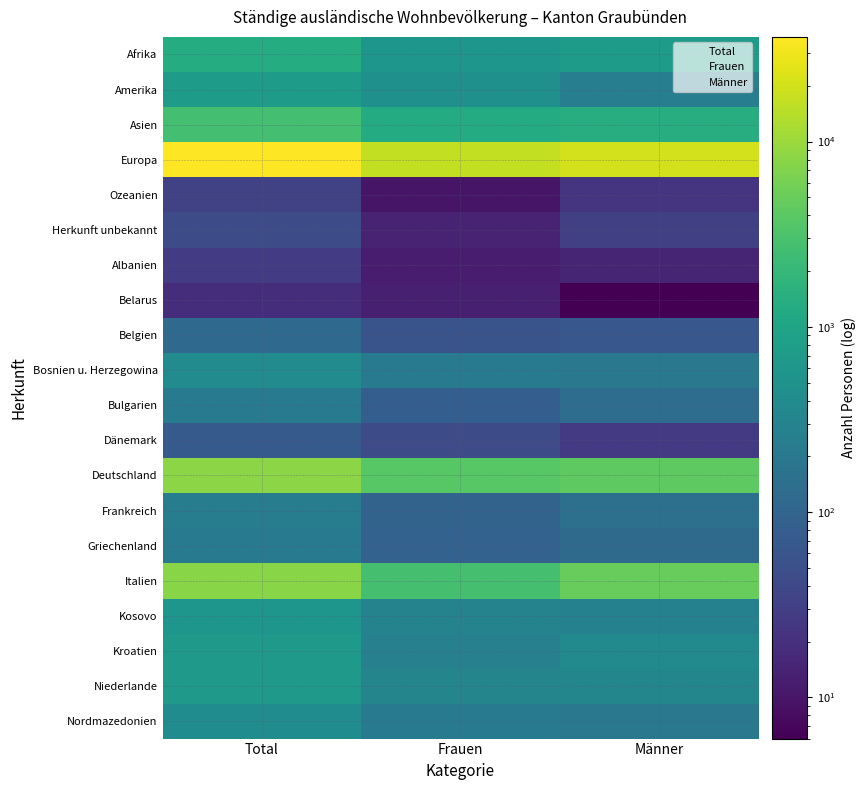

Between Frauen and Männer, which is larger?

Männer